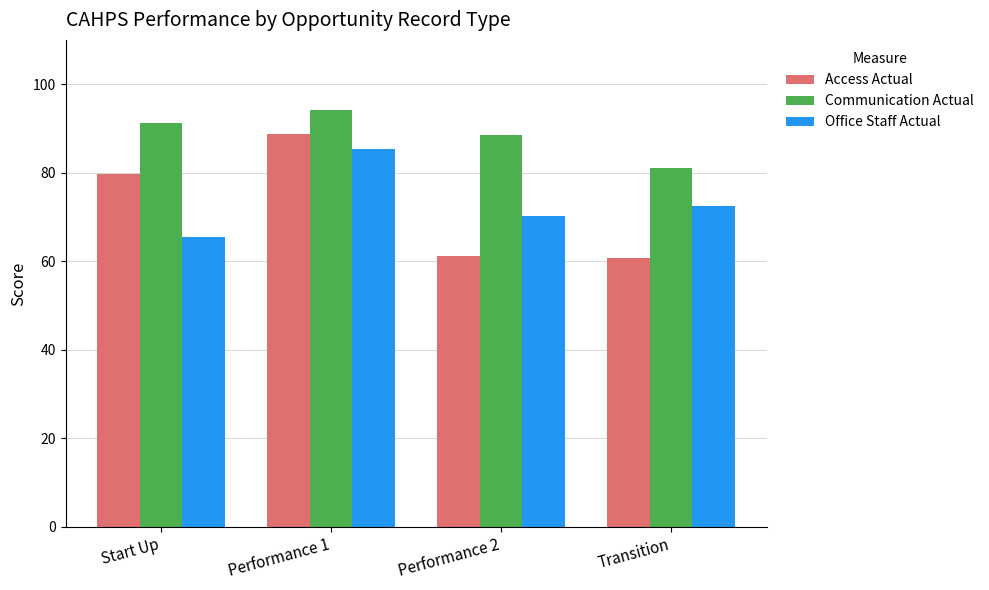

Rank the series by their maximum value, from highest to lowest.

Communication Actual, Access Actual, Office Staff Actual